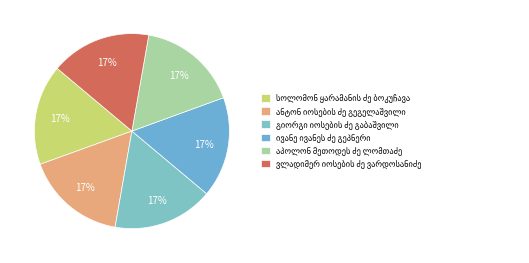

The სოლომონ ყარამანის ძე ბოკუჩავა slice represents 17% of the pie. True or false?

True